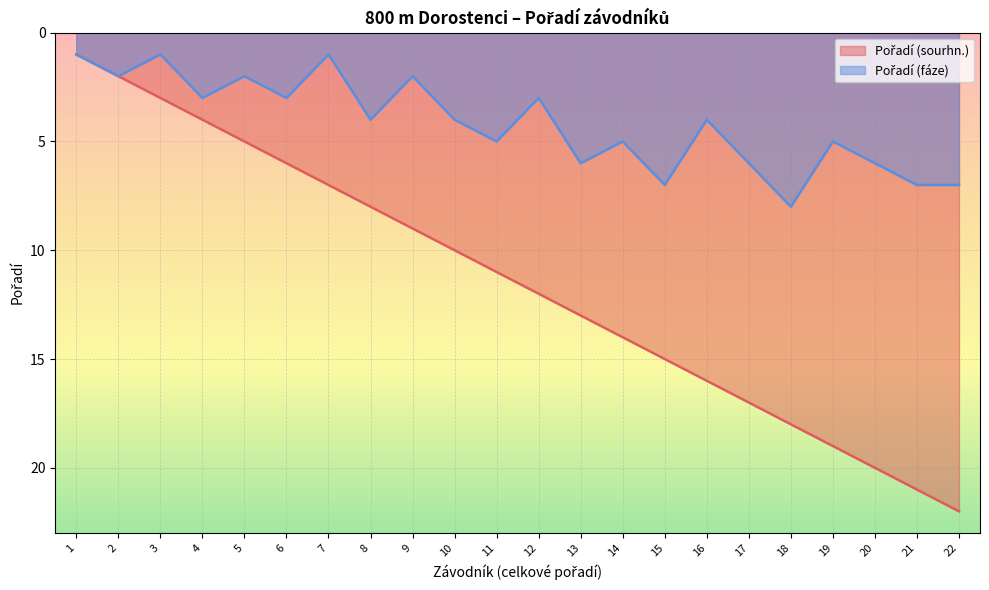

What is the sum of all Pořadí (fáze) values?

92